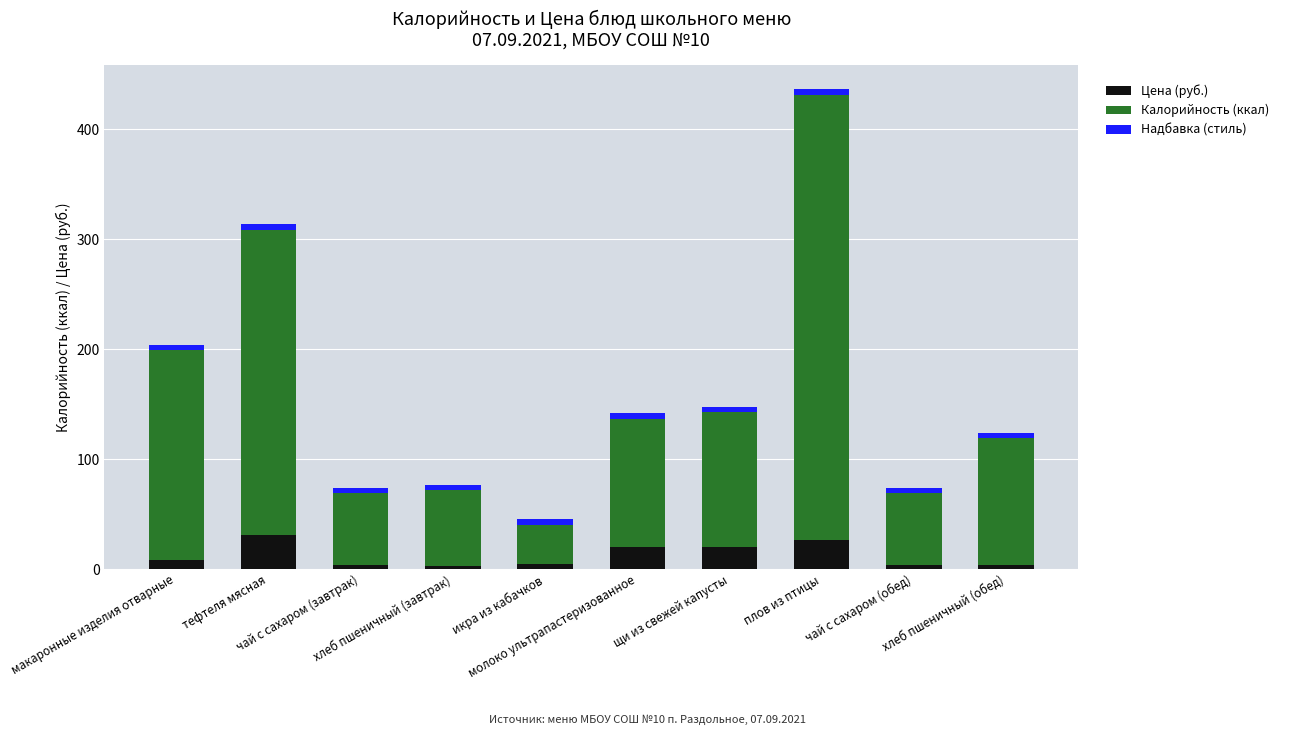

What is the difference between the maximum and minimum values in the Цена (руб.) series?

28.0